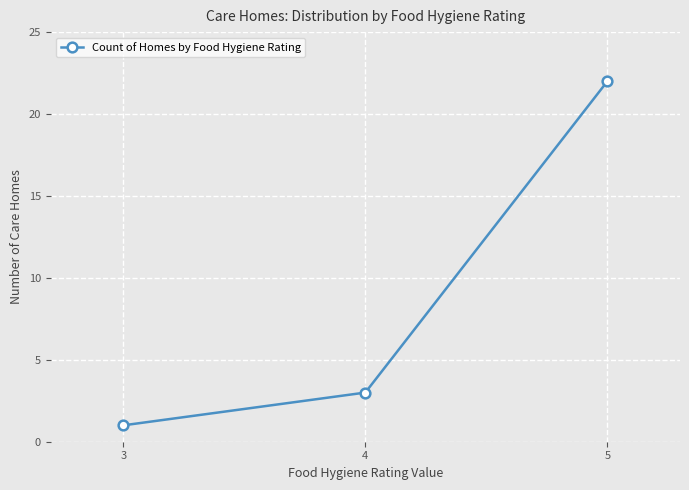

Rank the categories by value from lowest to highest.

3, 4, 5